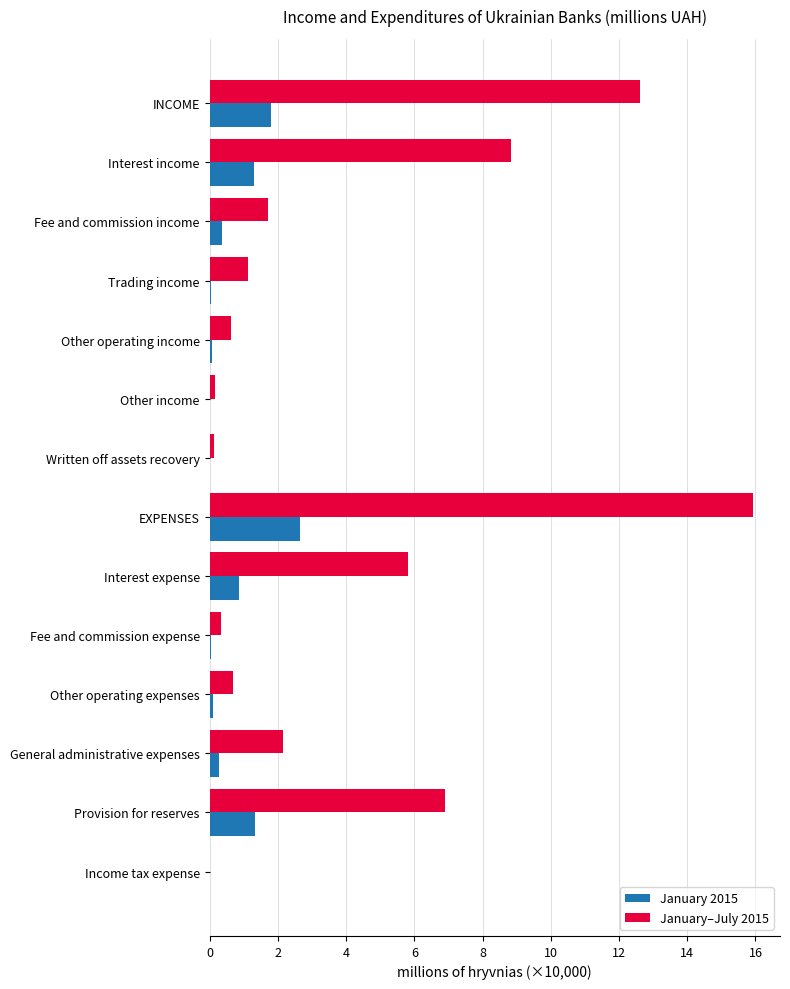

At which label does January–July 2015 reach its peak?

EXPENSES